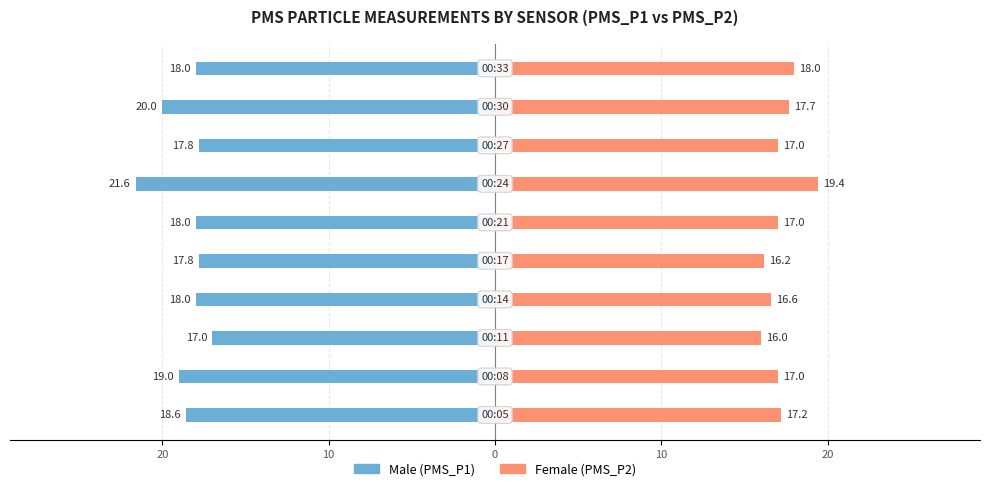

Is it true that Female equals 26.4 at 30?

False